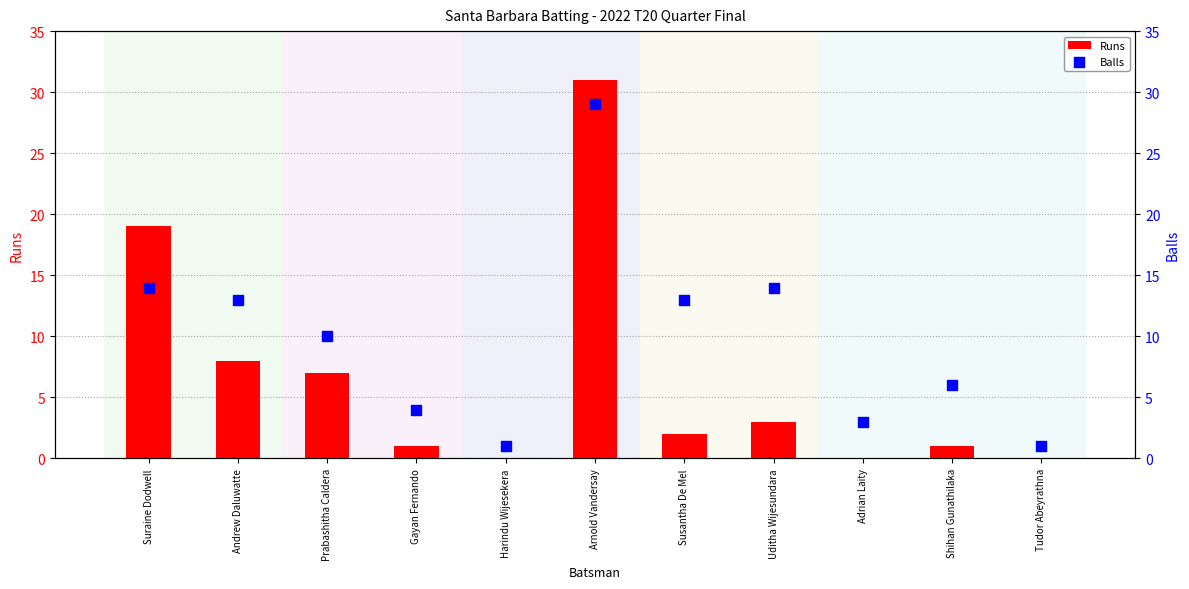

What is the total value across all series at Prabashitha Caldera?

17